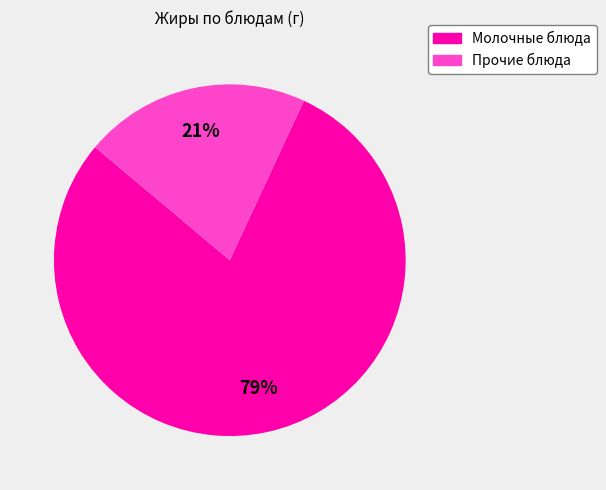

Count the number of slices in the pie.

2